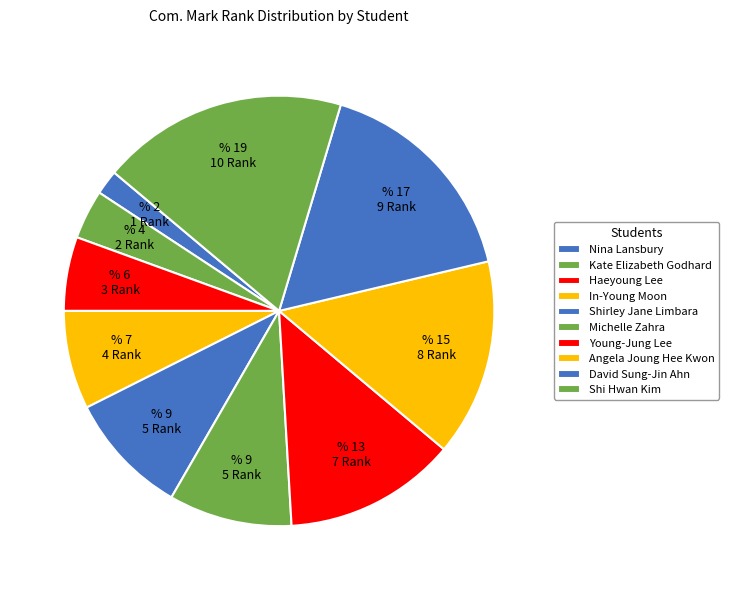

What percentage is NOT represented by Angela Joung Hee Kwon?

85.2%